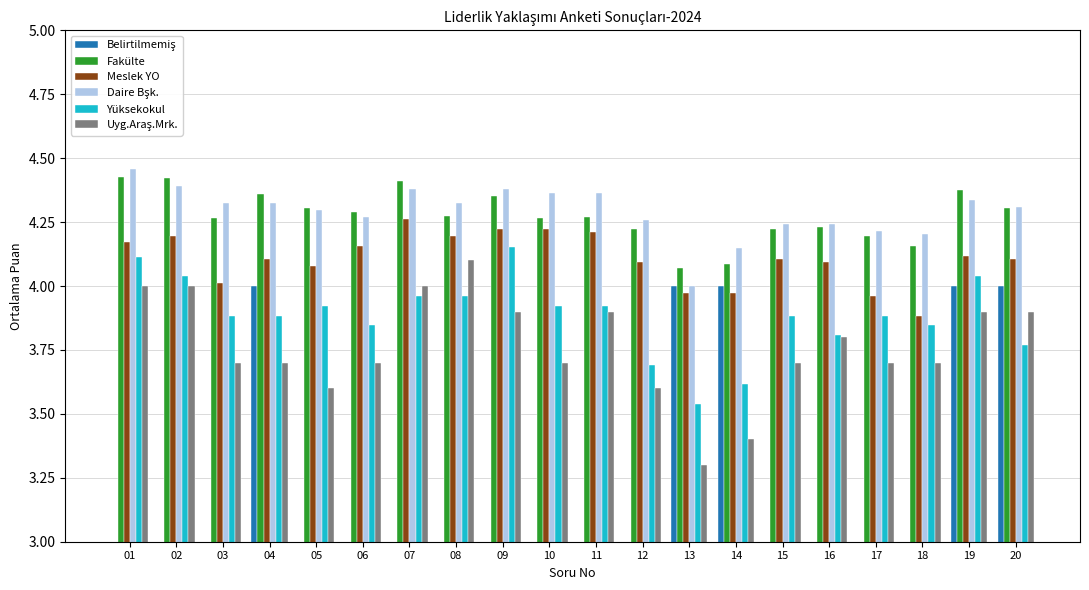

Count the number of categories in the chart.

20